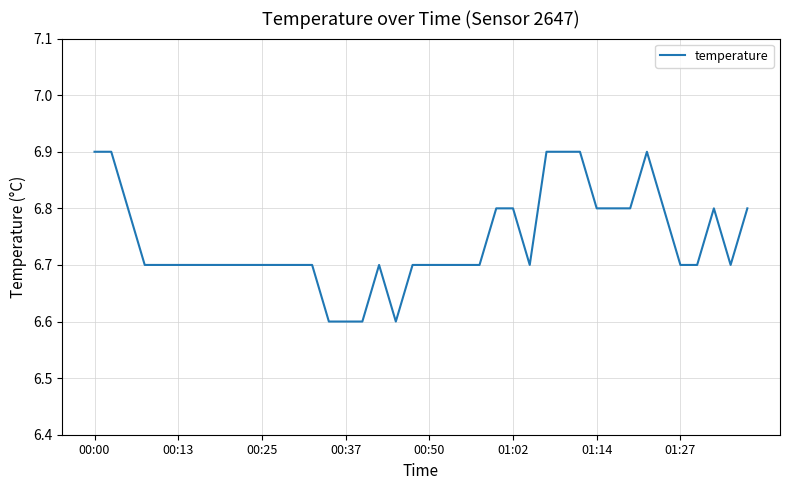

What is the minimum value shown in the chart?

6.6